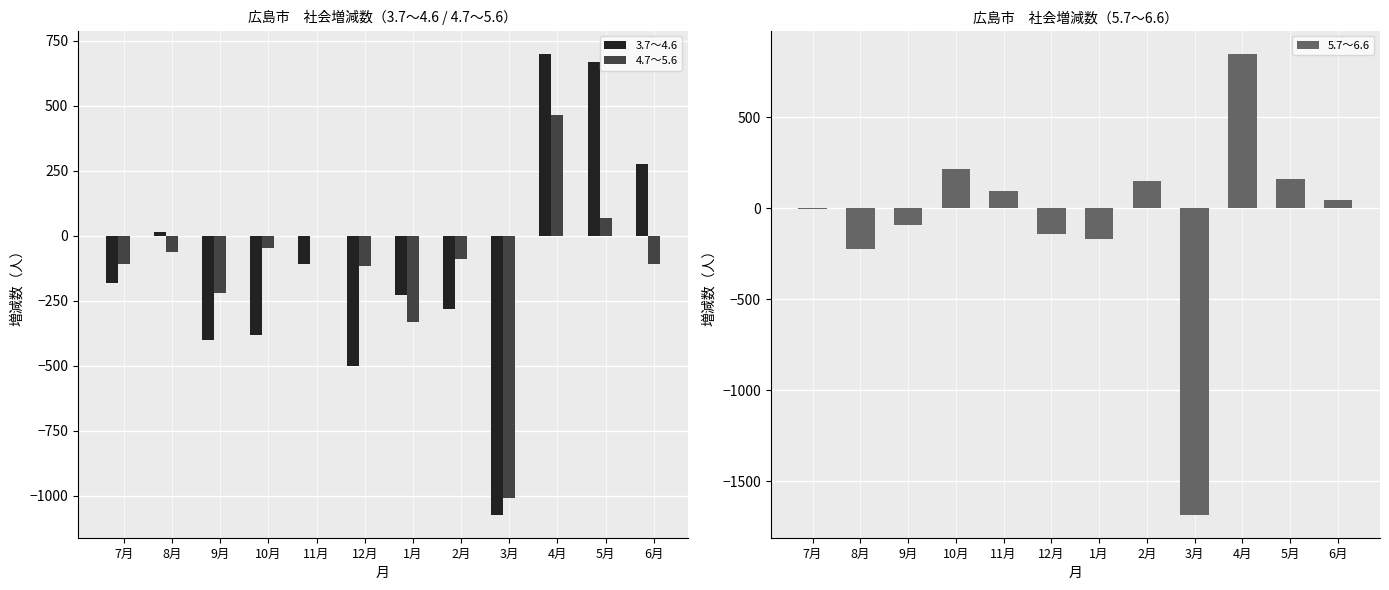

What is the minimum value shown in the chart?

-1684